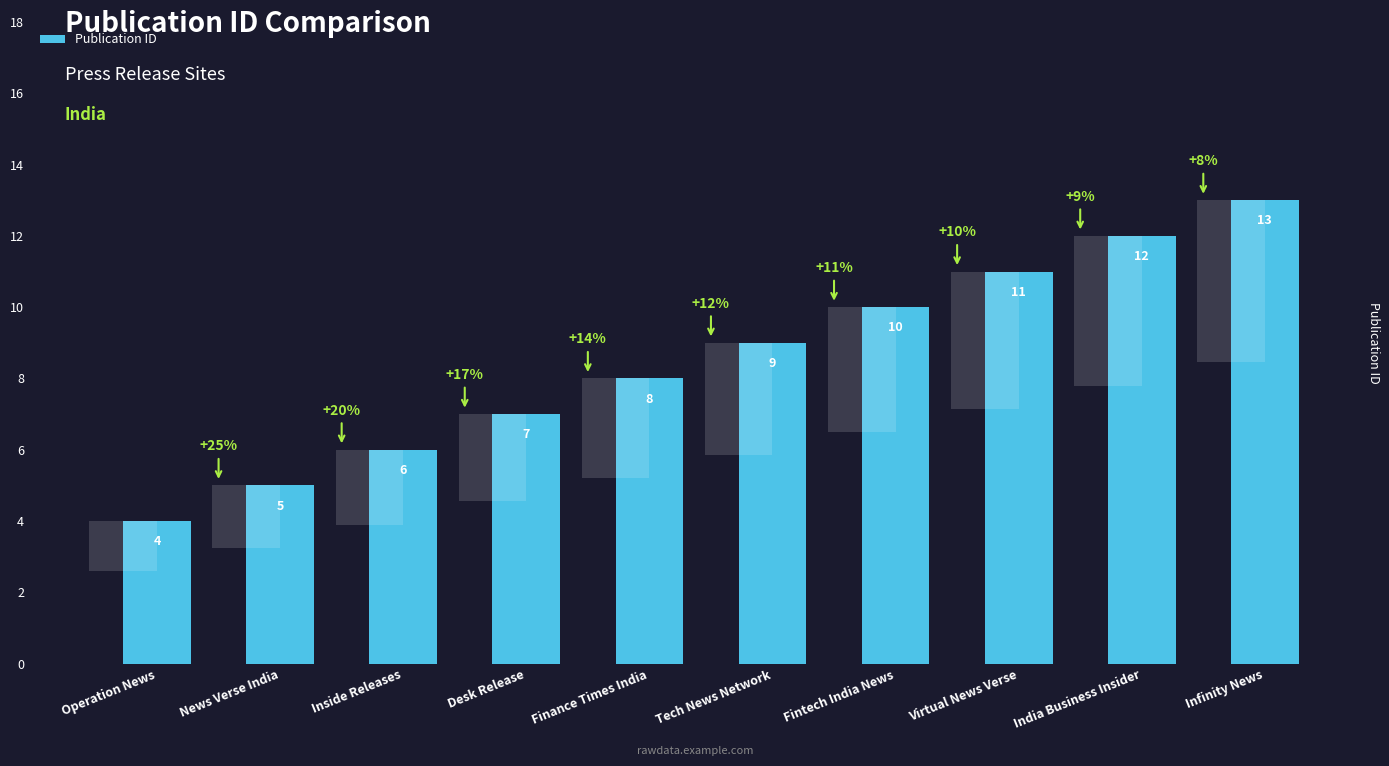

Reading left to right, list all the values displayed in this chart.

Operation News=4	News Verse India=5	Inside Releases=6	Desk Release=7	Finance Times India=8	Tech News Network=9	Fintech India News=10	Virtual News Verse=11	India Business Insider=12	Infinity News=13